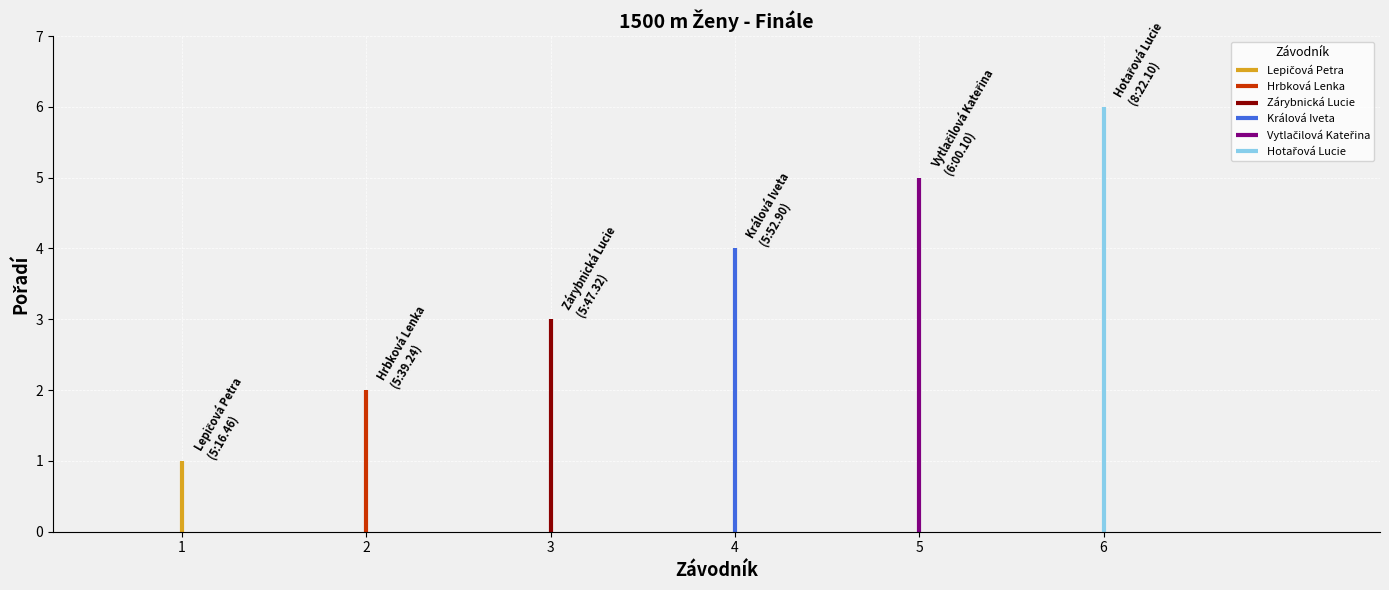

Reading right to left, transcribe all the data shown in this chart.

6	5	4	3	2	1